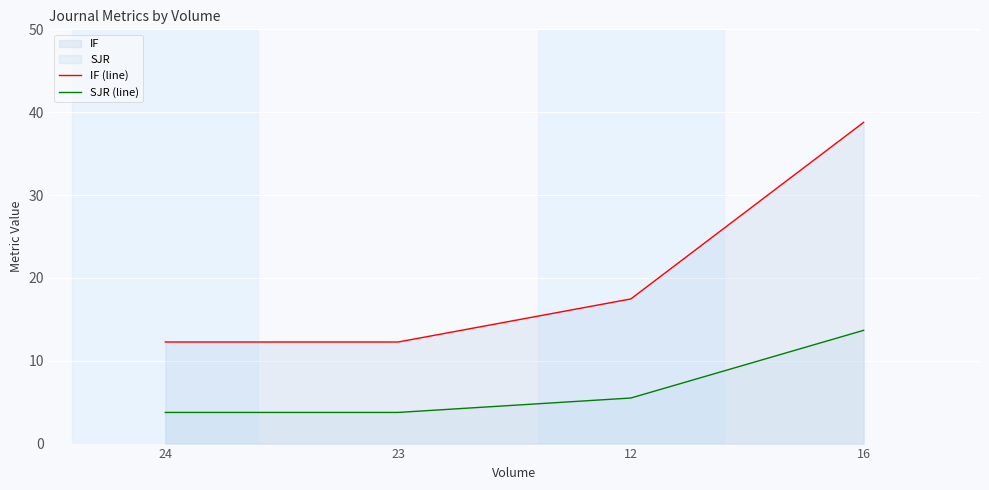

List the series in order of their peak value, highest first.

IF (line), SJR (line)